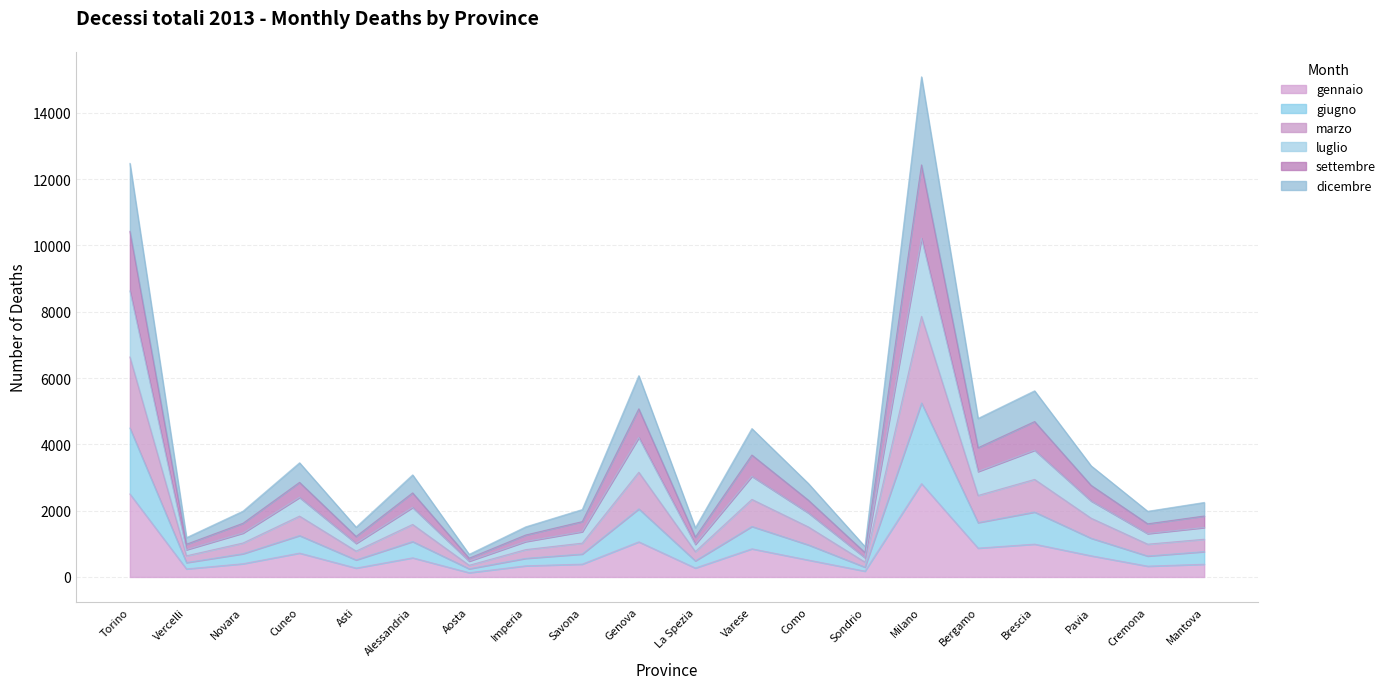

What is the label of the 1st point from the left?

Torino